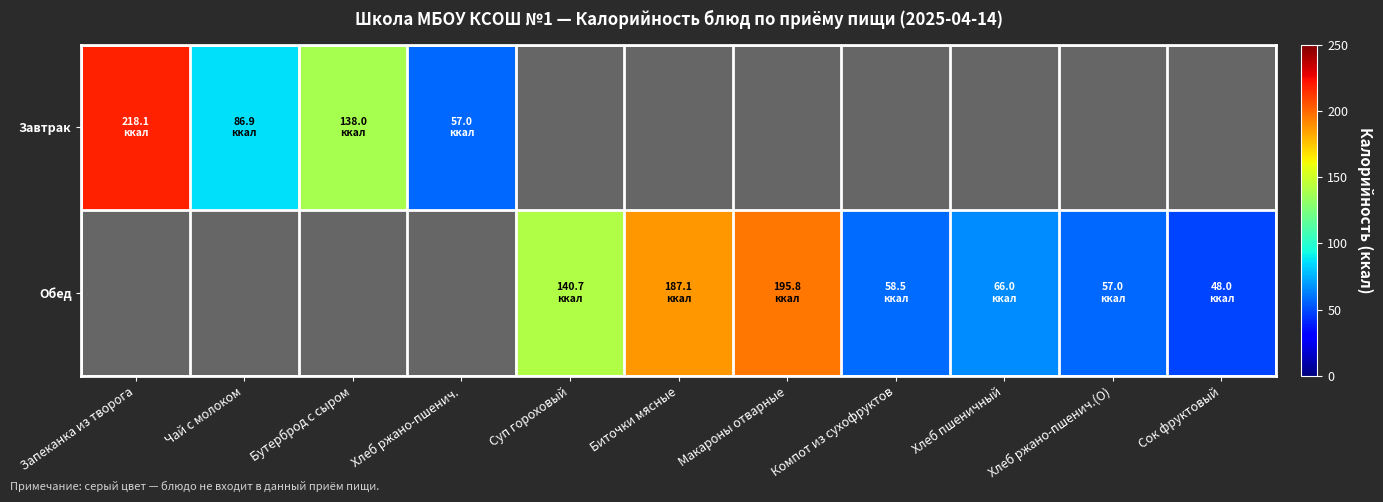

What is the minimum value shown in the chart?

48.0